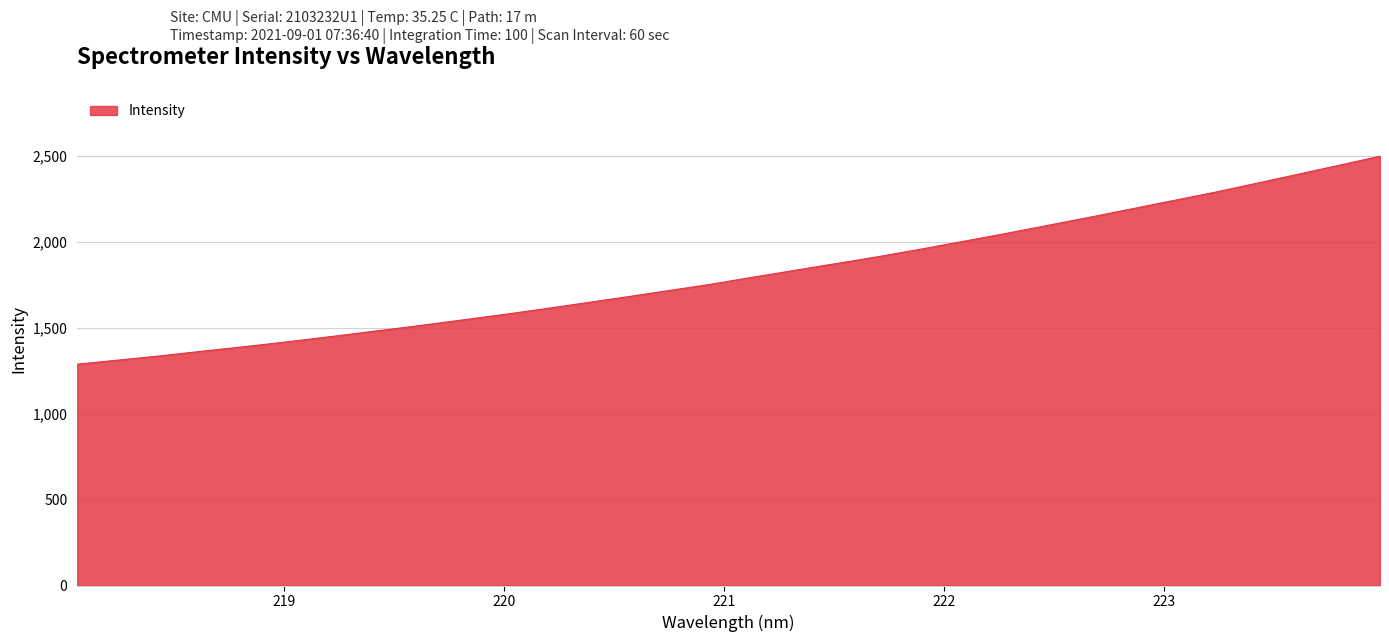

What is the smallest value displayed?

1289.0